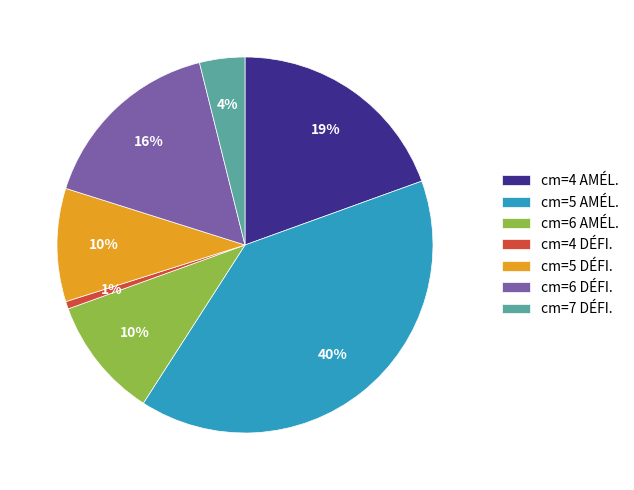

Which category has the smallest portion of the pie?

cm=4 DÉFI.